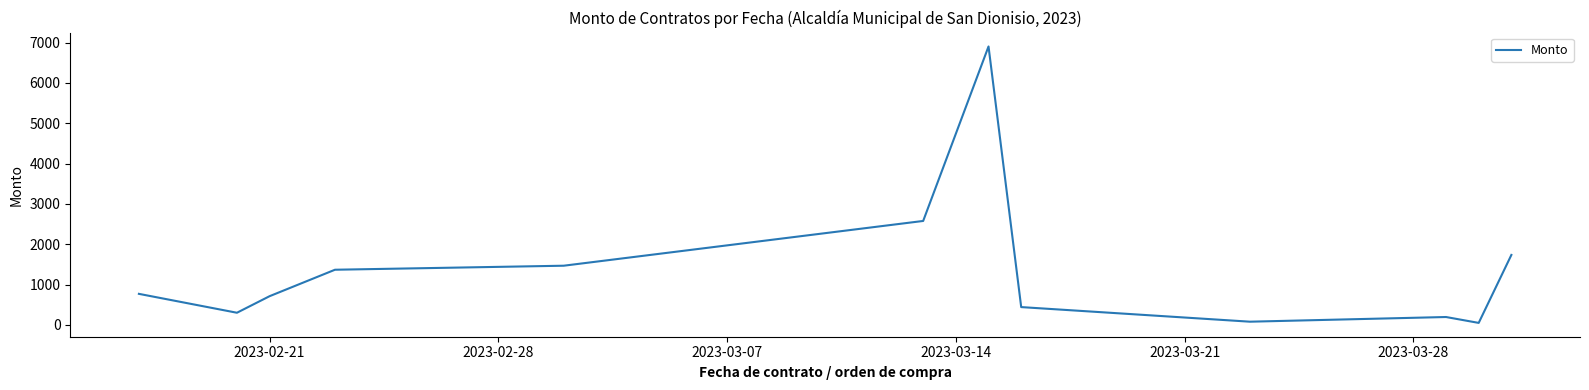

How many values exceed 770?

6